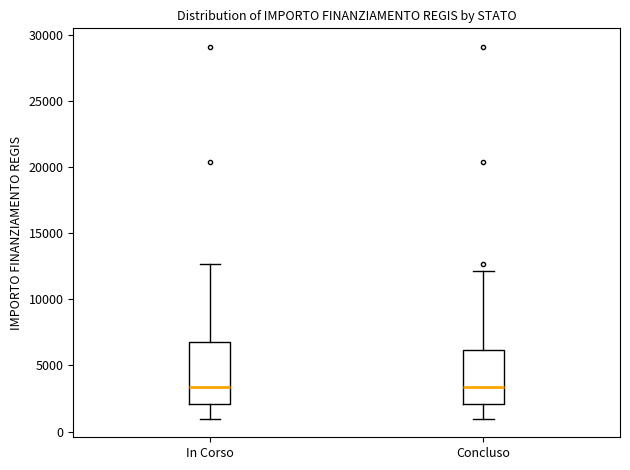

Reading left to right, transcribe this box plot: for each box, give where its median line is, the range the box spans, and where its two whiskers end, as read against the y-axis. The values are not printed on the chart, so give them approximately, as read against the axis.

In Corso: median 3500, box 2000 to 7000, whiskers 1000 to 12500
Concluso: median 3500, box 2000 to 6000, whiskers 1000 to 12000